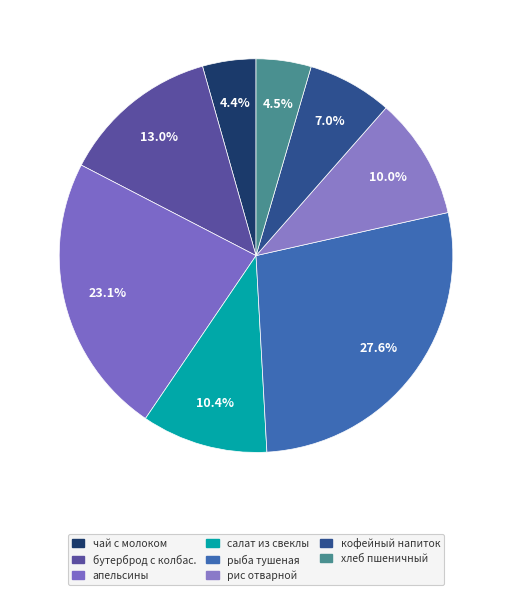

How many slices are in this pie chart?

8